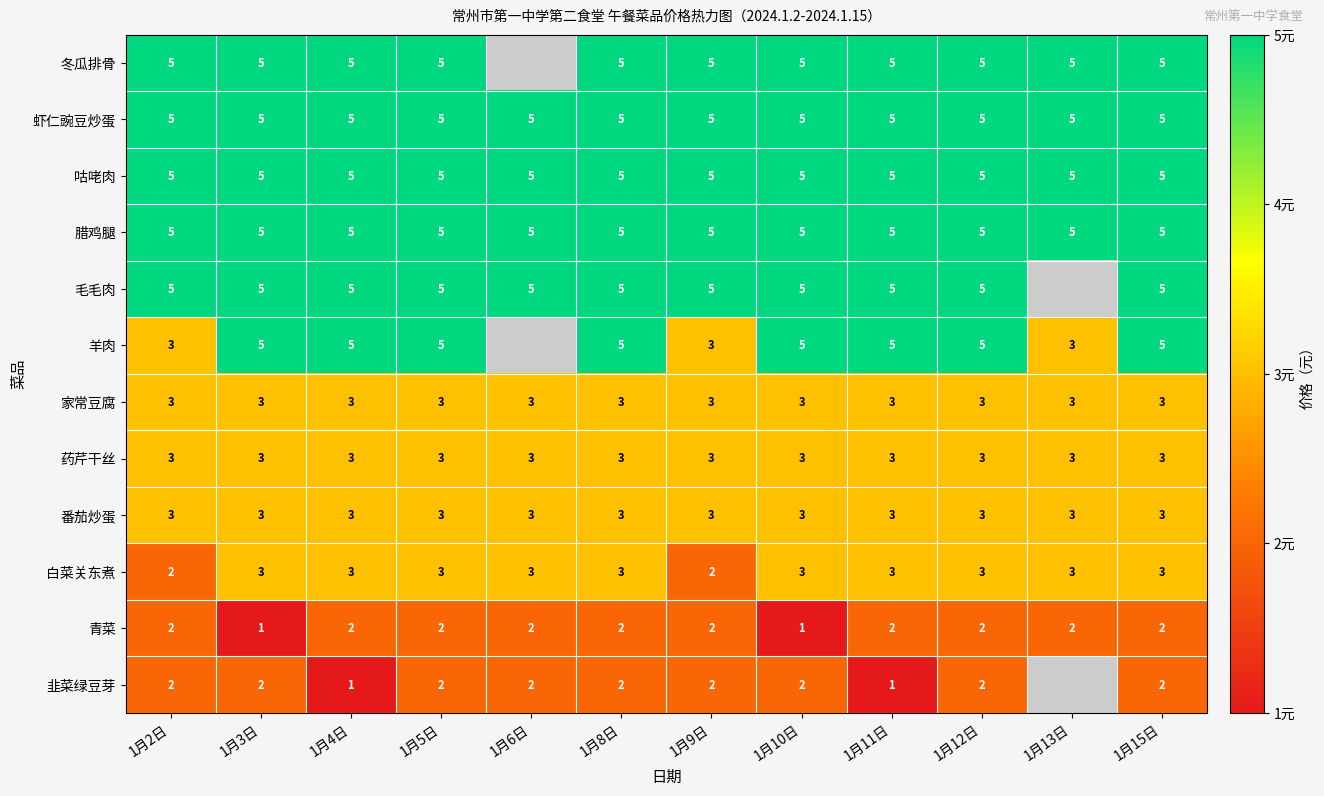

Which series changed the most between 1月2日 and 1月10日?

羊肉